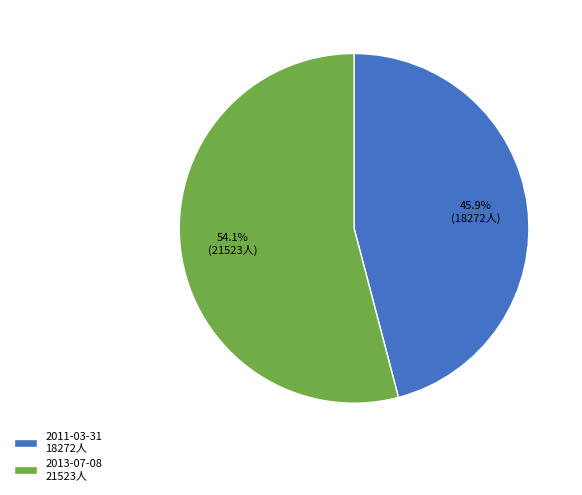

Which category accounts for the majority?

2013-07-08